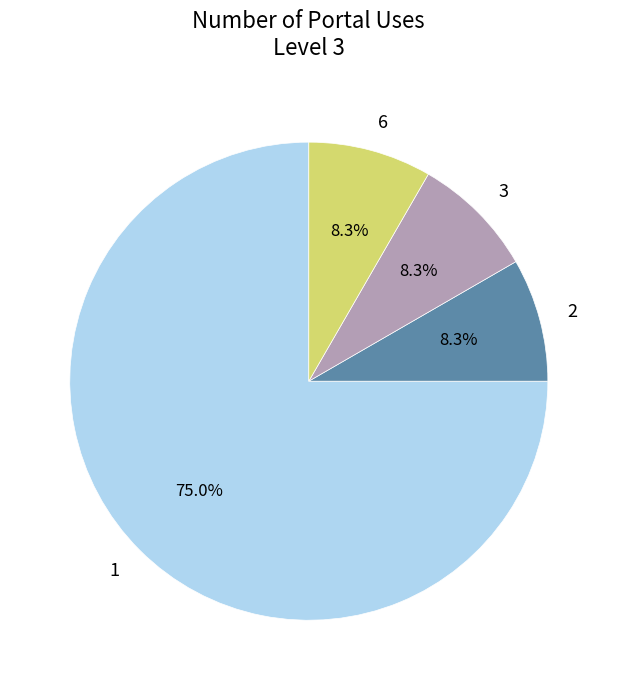

What percentage is the 3 slice, to the nearest percent?

8%